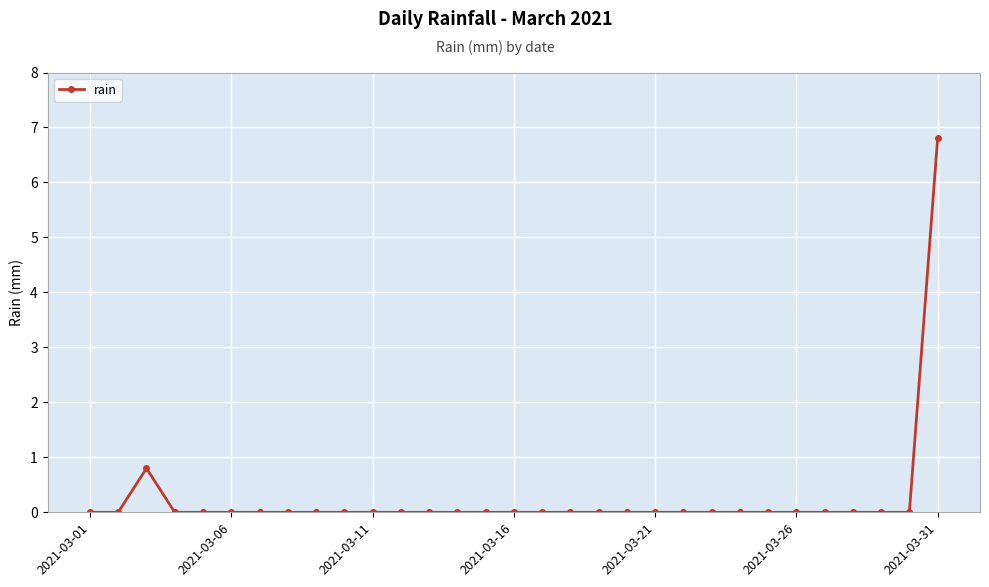

What is the greatest value displayed?

6.8